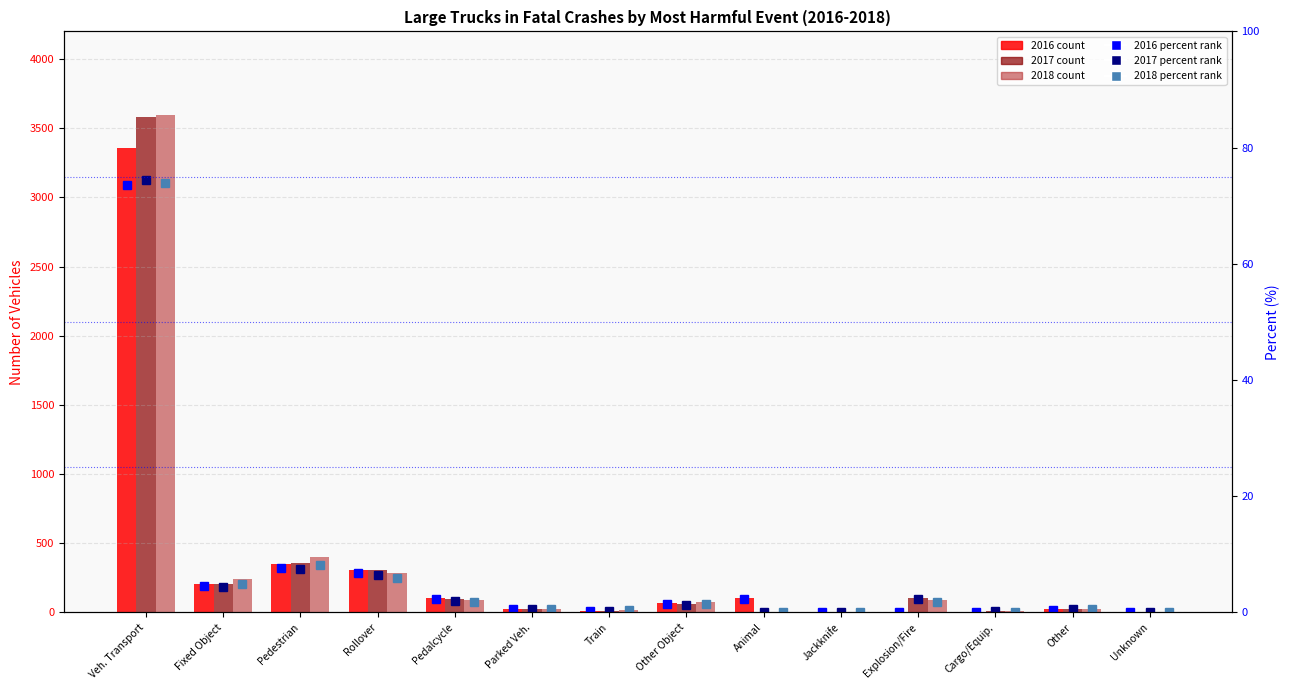

Rank the categories by 2018 count value from lowest to highest.

Animal, Unknown, Jackknife, Cargo/Equip., Train, Parked Veh., Other, Other Object, Pedalcycle, Explosion/Fire, Fixed Object, Rollover, Pedestrian, Veh. Transport